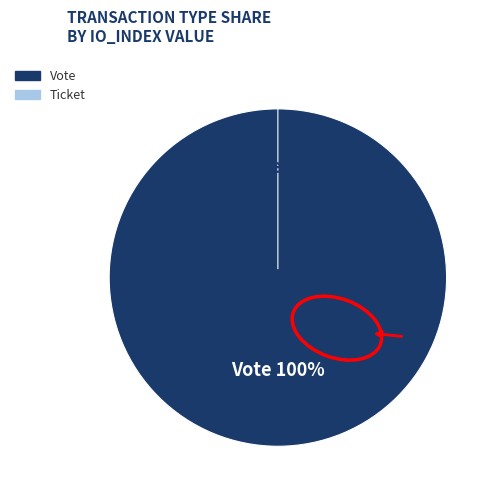

How many slices are in this pie chart?

2